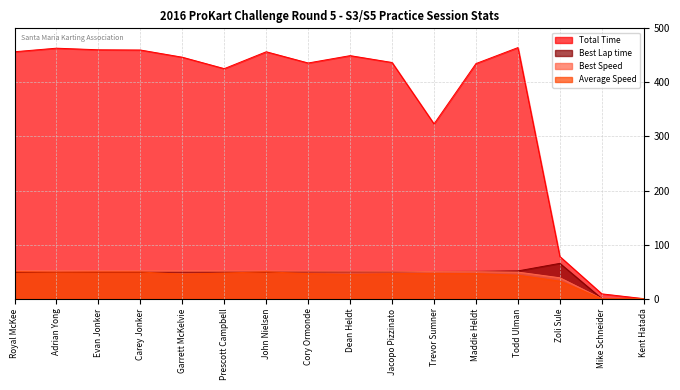

At which category does the chart reach its peak across all series?

Todd Ulman